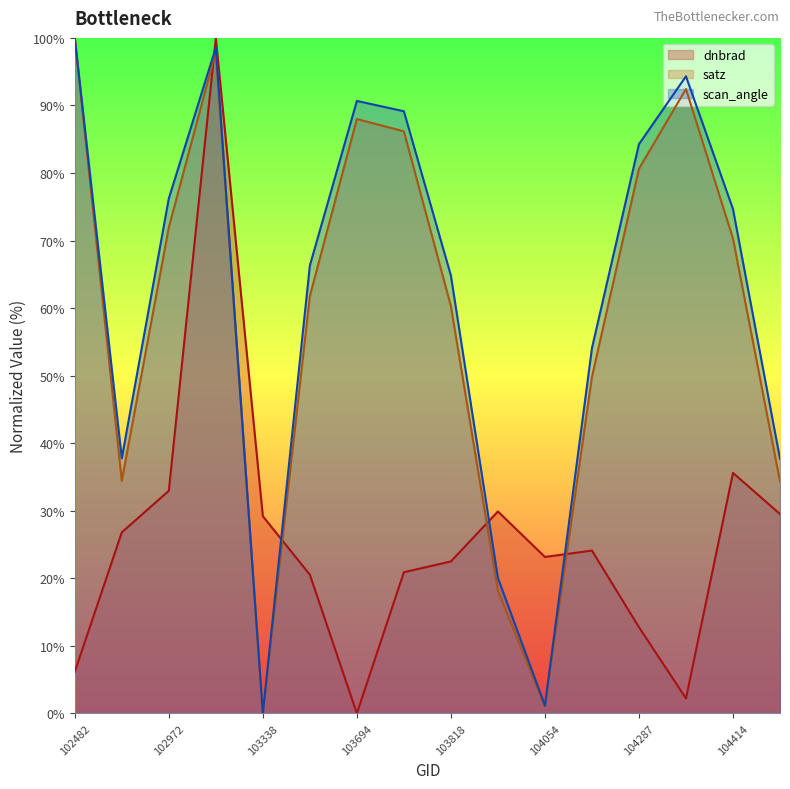

Does the chart display data point markers on the line(s)?

No